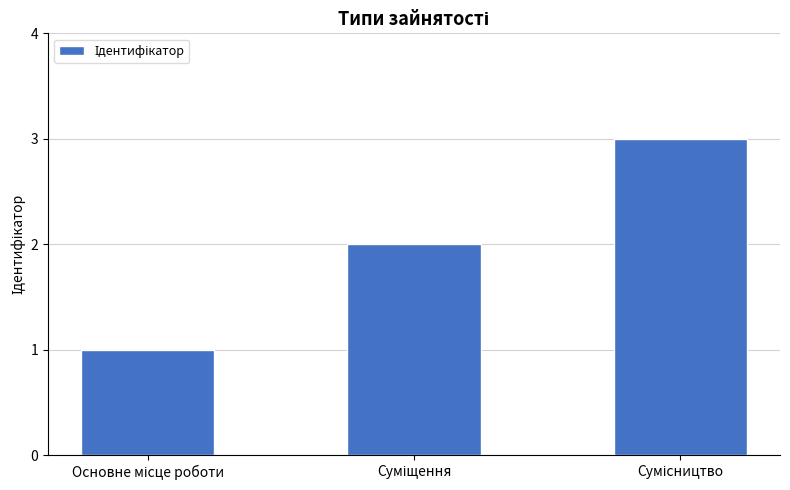

What is the greatest value displayed?

3